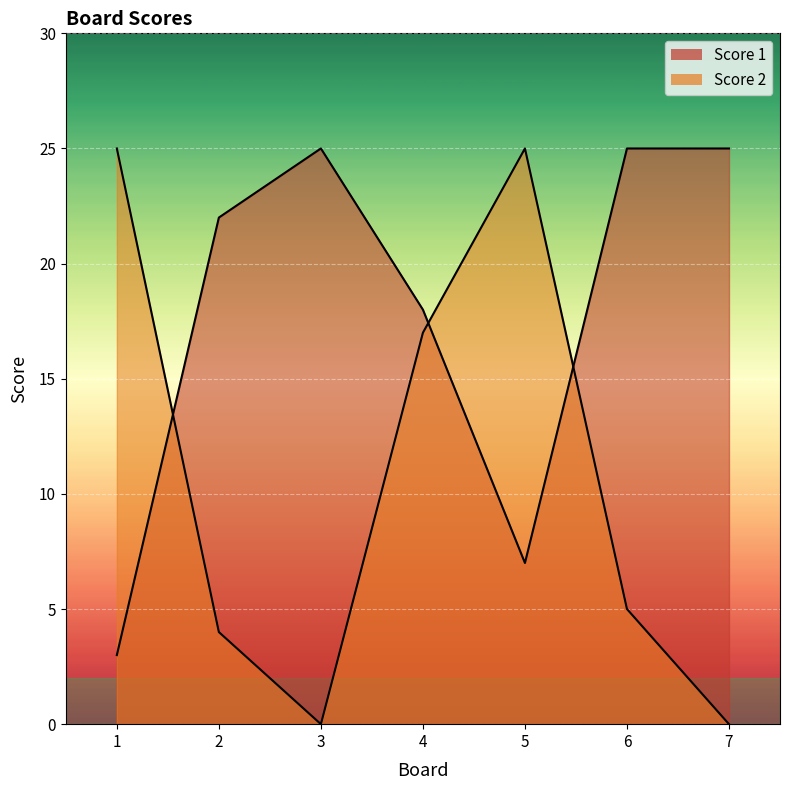

What value does the Score 1 series have at 5, to the nearest 10?

10